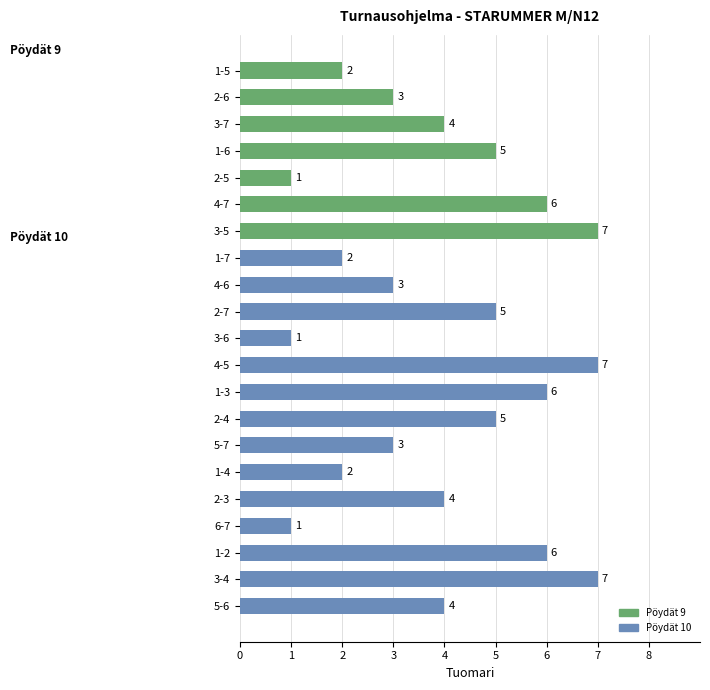

Between 2-7 and 1-4, which is larger?

2-7